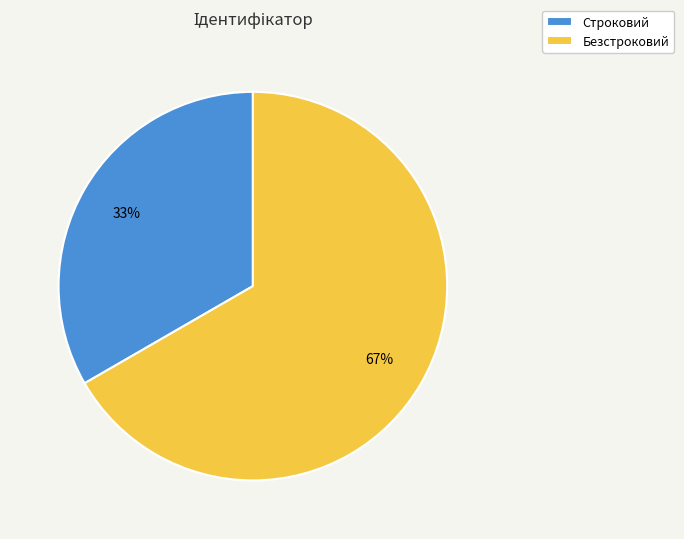

Which slice represents more than half of the pie?

Безстроковий